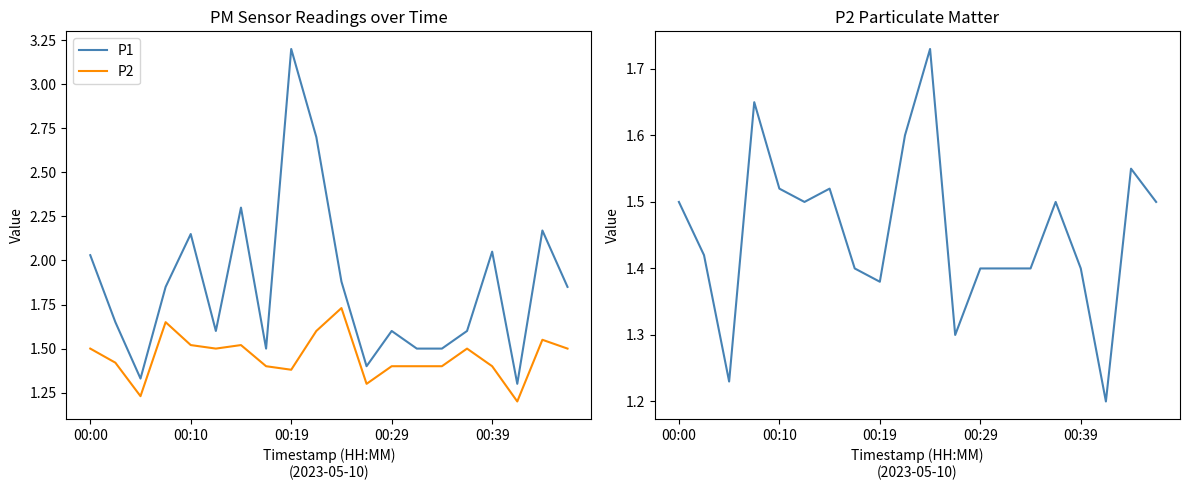

Does the chart have visible grid lines?

No